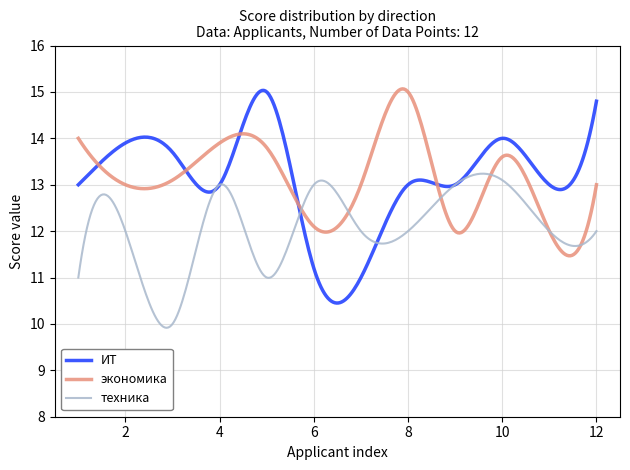

Which series has the largest range (max minus min)?

ИТ